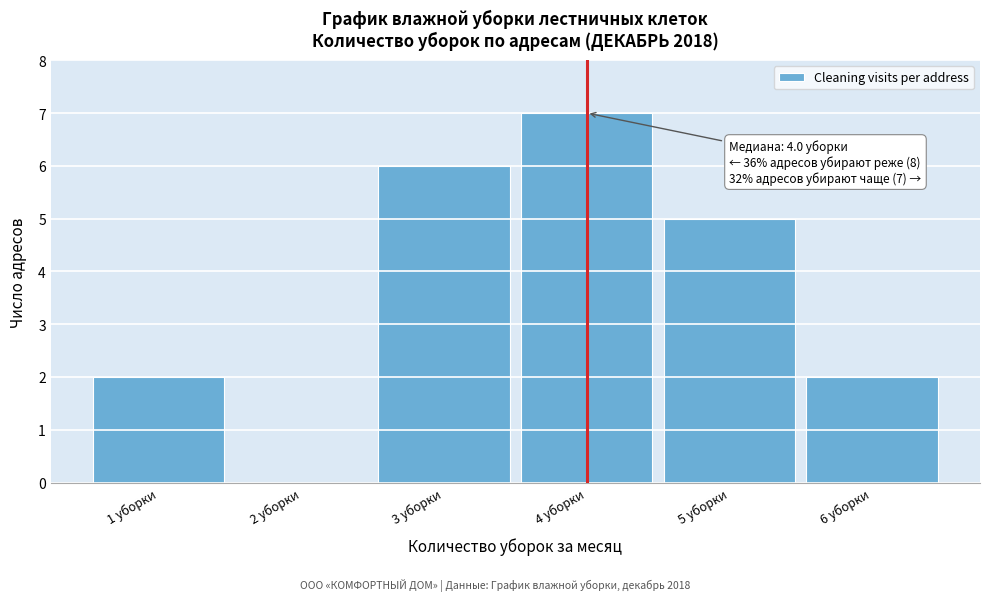

Which range on the x-axis has the tallest bar?

3.5 to 4.5